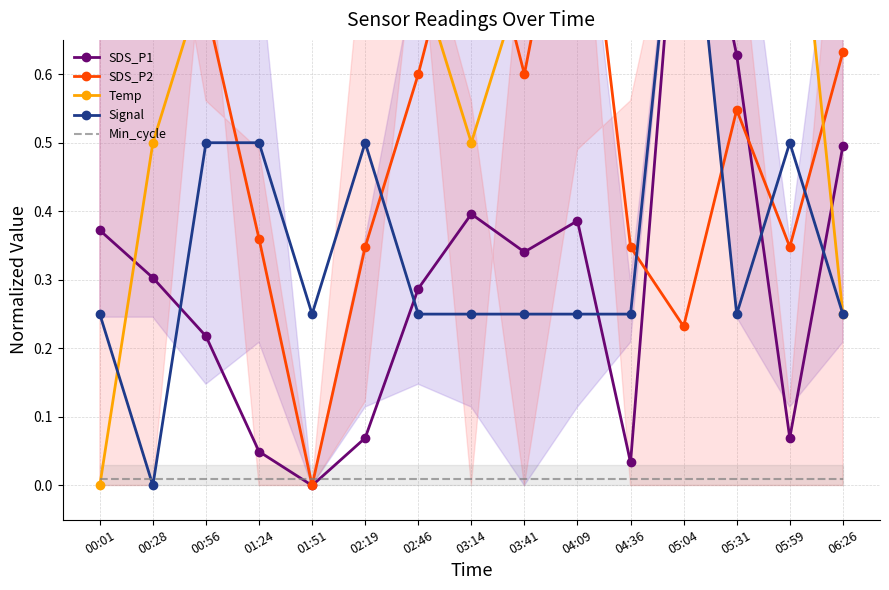

The value of SDS_P2 at 01:51 is 0.0. True or false?

True